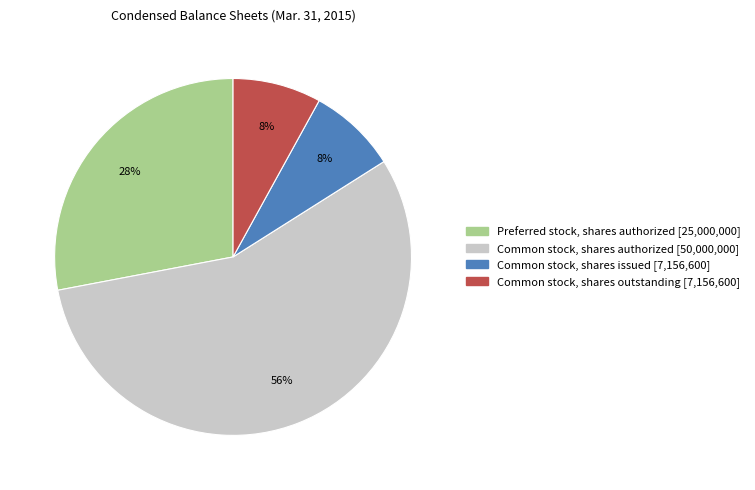

What is the ratio of the value at Preferred stock, shares authorized to the value at Common stock, shares issued?

3.5